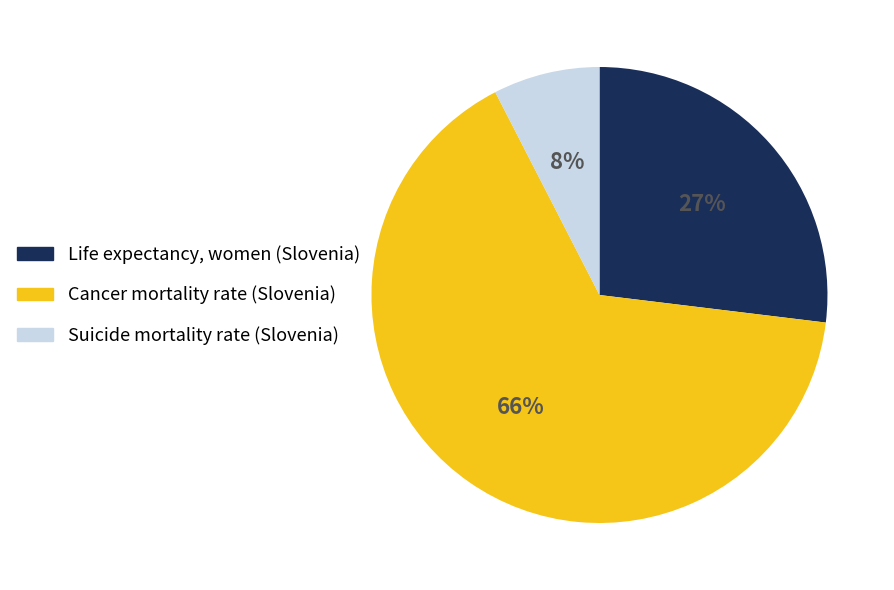

How many slices are in this pie chart?

3